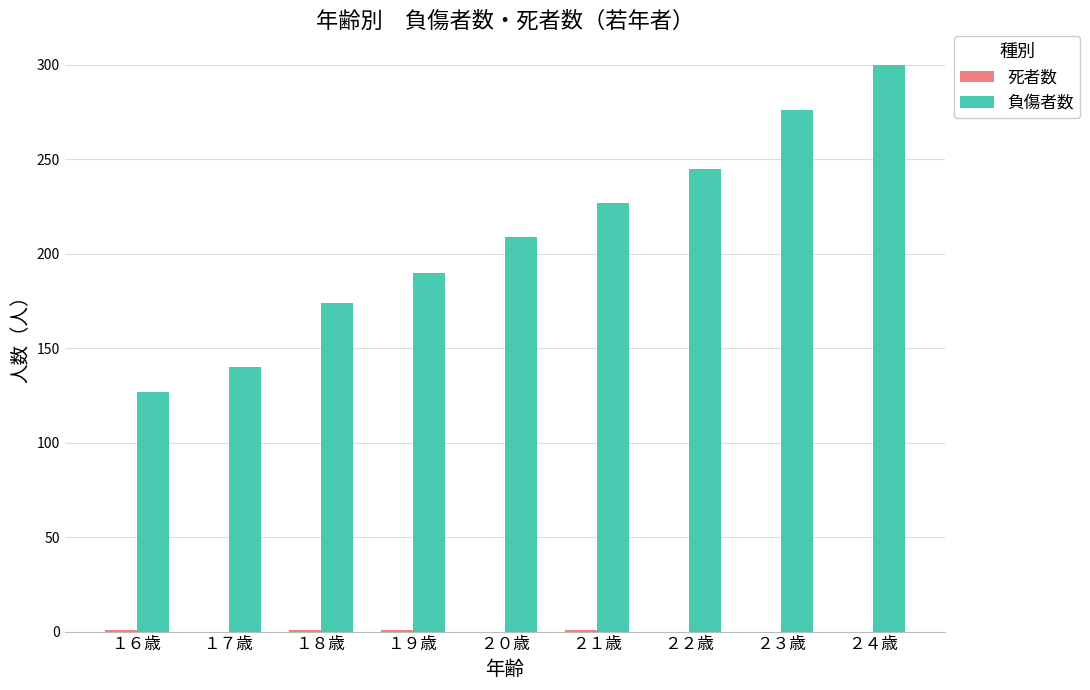

At which category is the sum across all series the highest?

２４歳